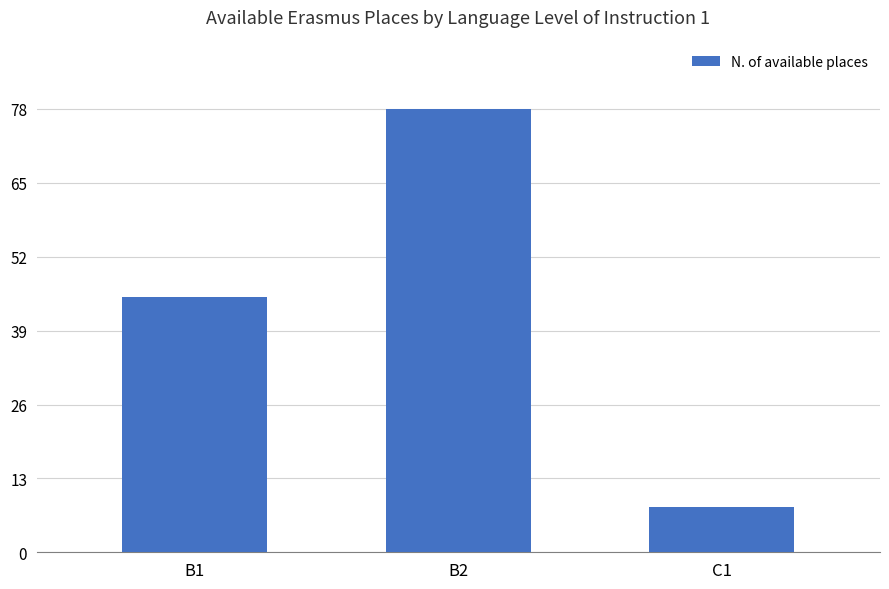

Are the bars horizontal?

No